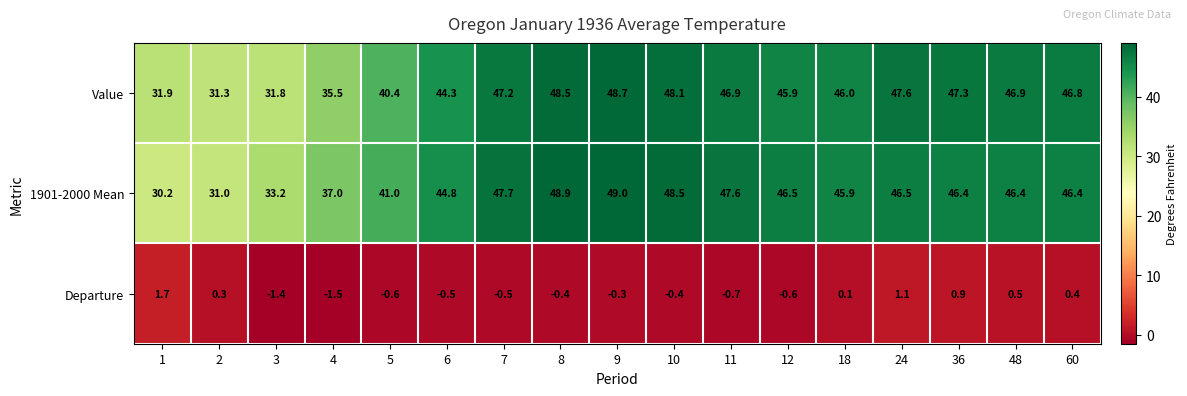

What is the maximum value shown in the chart?

49.0